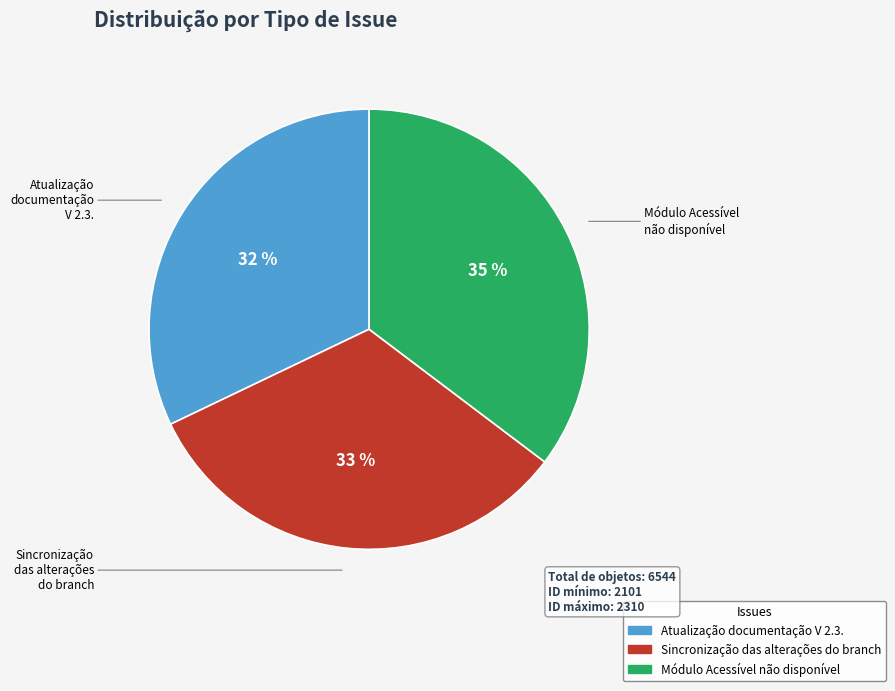

Is it true that Módulo Acessível não disponível is 35% of the pie?

True